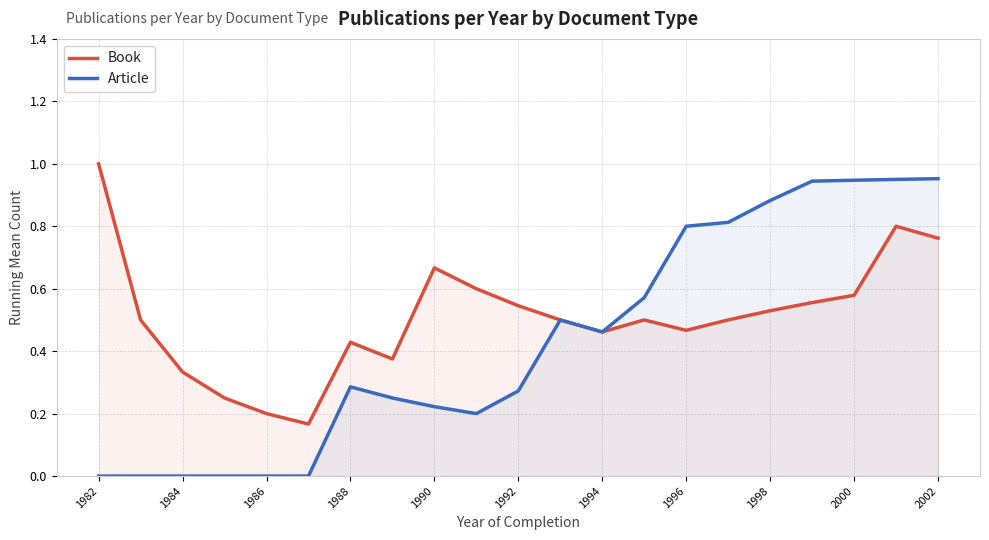

Rank the series by their average value, from highest to lowest.

Book, Article